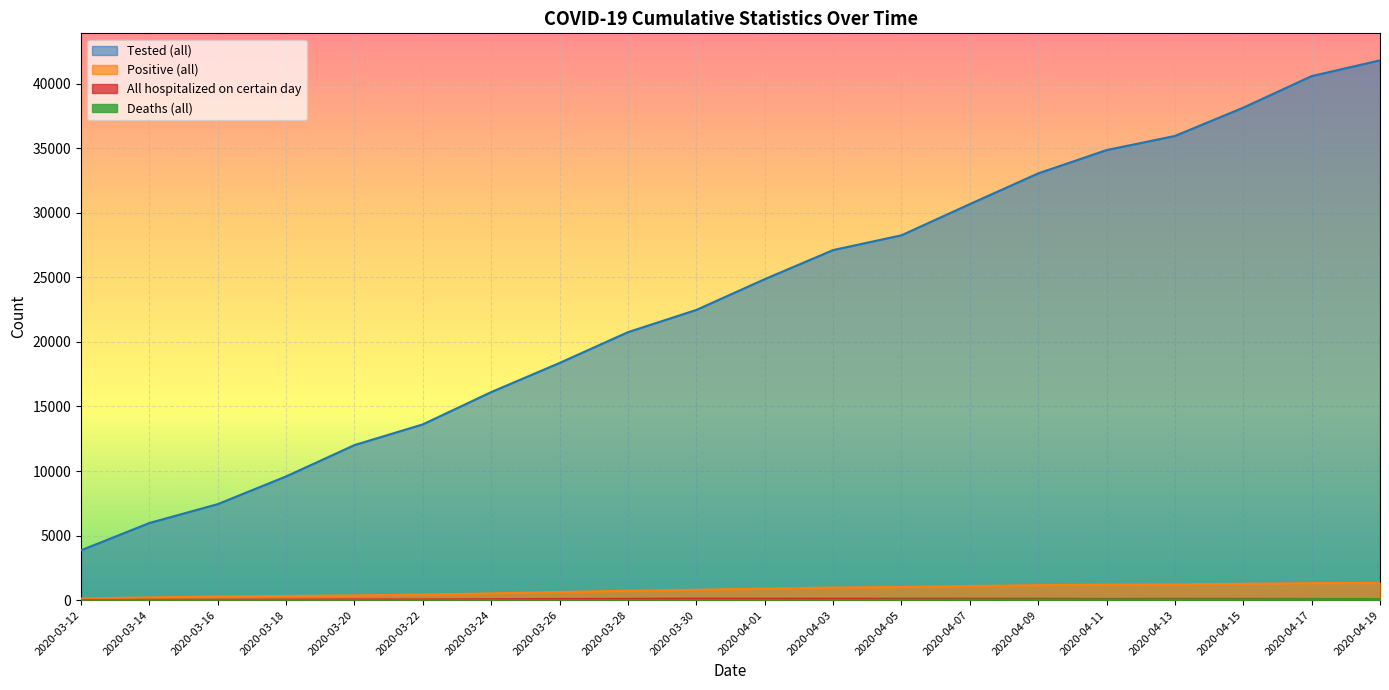

At how many categories does at least one series exceed 40343?

2